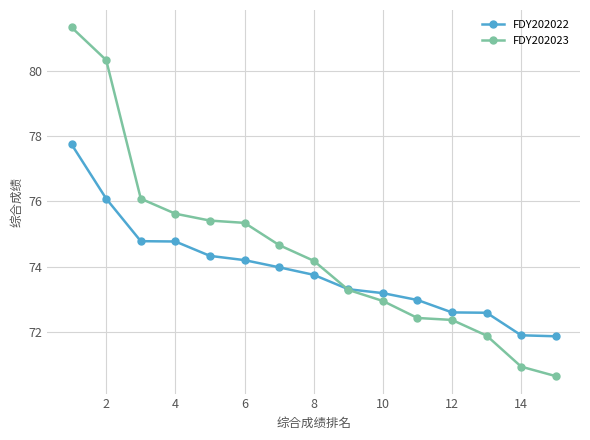

Reading right to left, what are all the values shown in this chart?

FDY202022: 71.9	71.9	72.6	72.6	73.0	73.2	73.3	73.8	74.0	74.2	74.3	74.8	74.8	76.1	77.7
FDY202023: 70.7	70.9	71.9	72.4	72.4	73.0	73.3	74.2	74.7	75.3	75.4	75.6	76.1	80.3	81.3